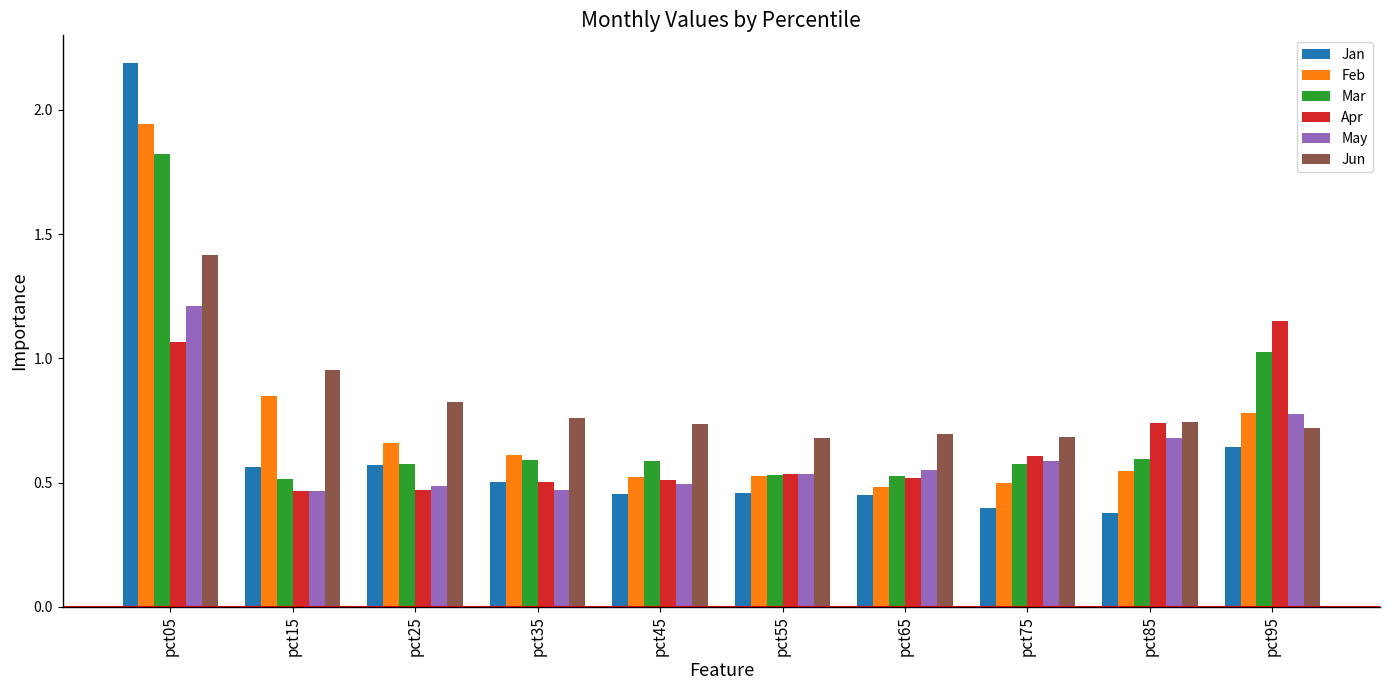

What is the sum of all Feb values?

7.4